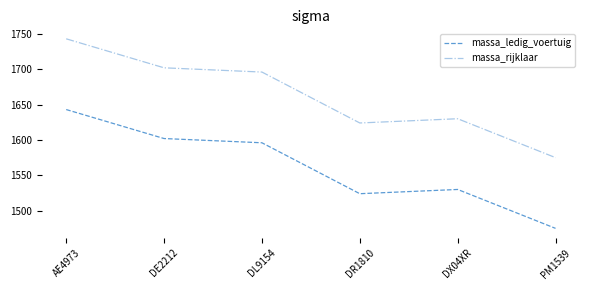

Reading left to right, list all the values displayed in this chart.

massa_ledig_voertuig: AE4973=1643	DE2212=1602	DL9154=1596	DR1810=1524	DX04XR=1530	PM1539=1475
massa_rijklaar: AE4973=1743	DE2212=1702	DL9154=1696	DR1810=1624	DX04XR=1630	PM1539=1575